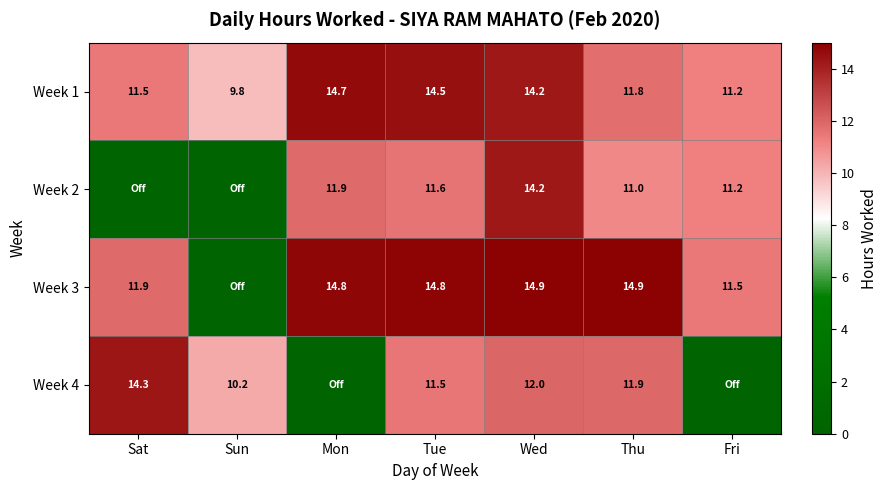

What is the spread (max minus min) of values at Thu?

3.9